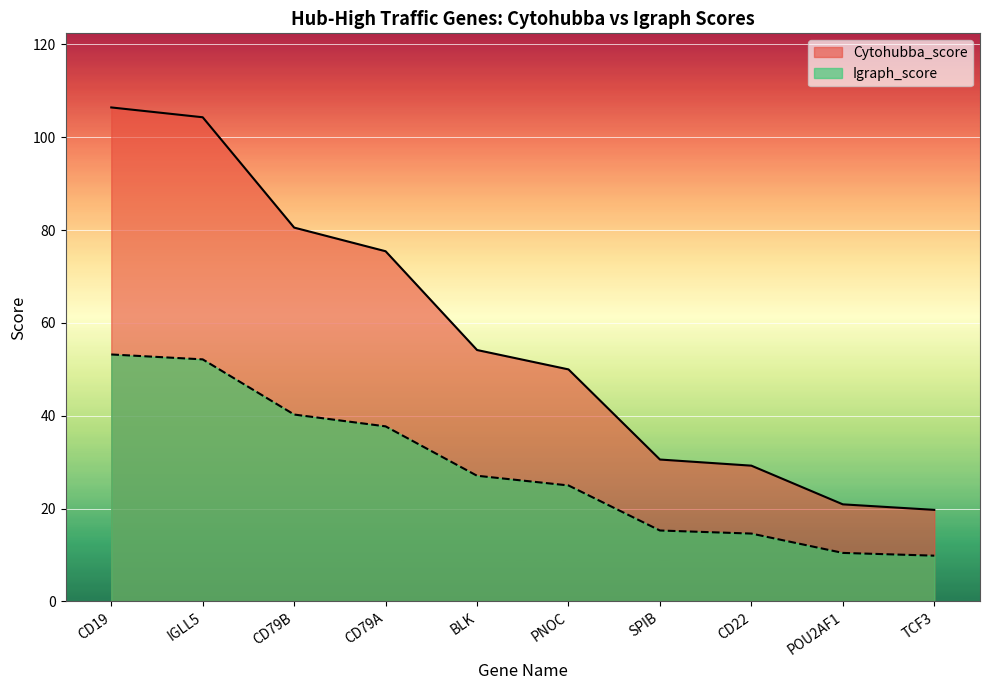

What value does the Igraph_score series have at SPIB?

15.3